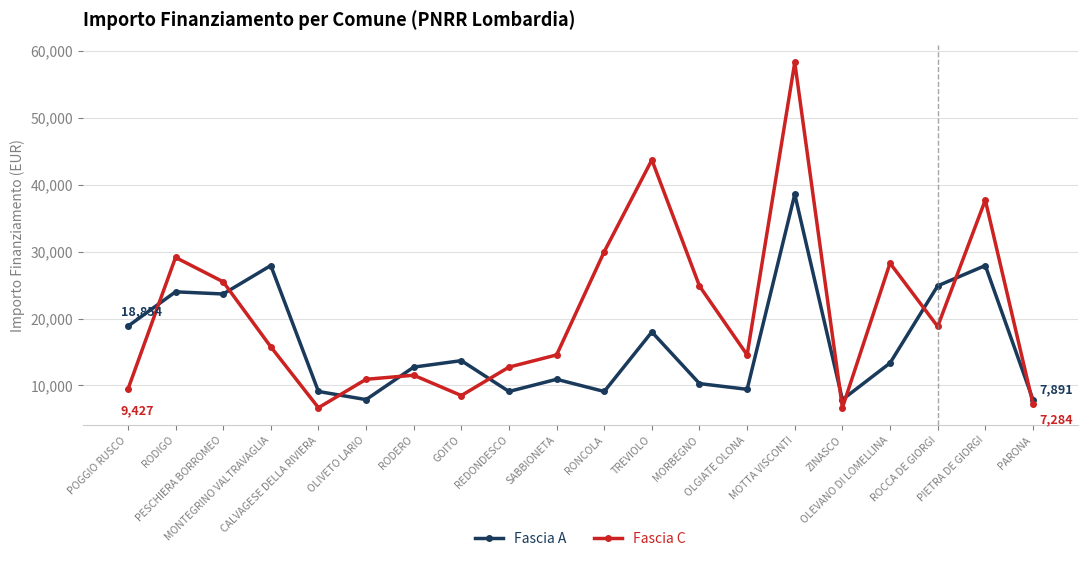

Which series ends up on top after the final intersection of Fascia A and Fascia C?

Fascia A